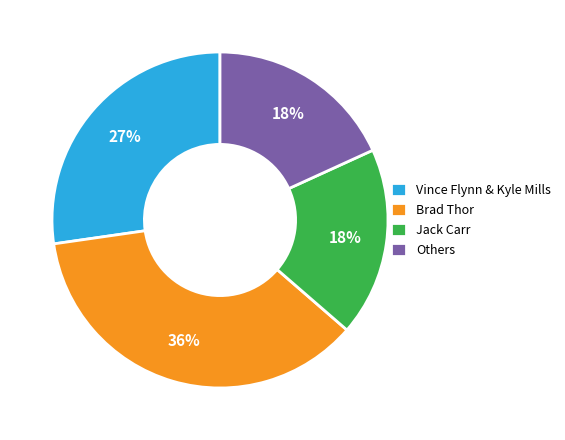

Which slice is the largest?

Brad Thor